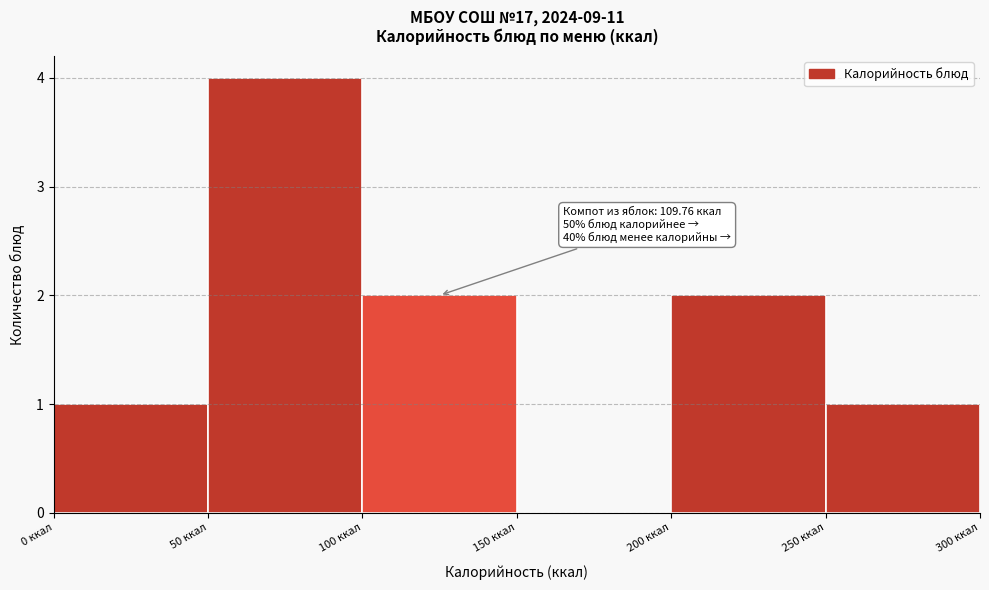

Over which range of the x-axis is the bar tallest?

50 to 100